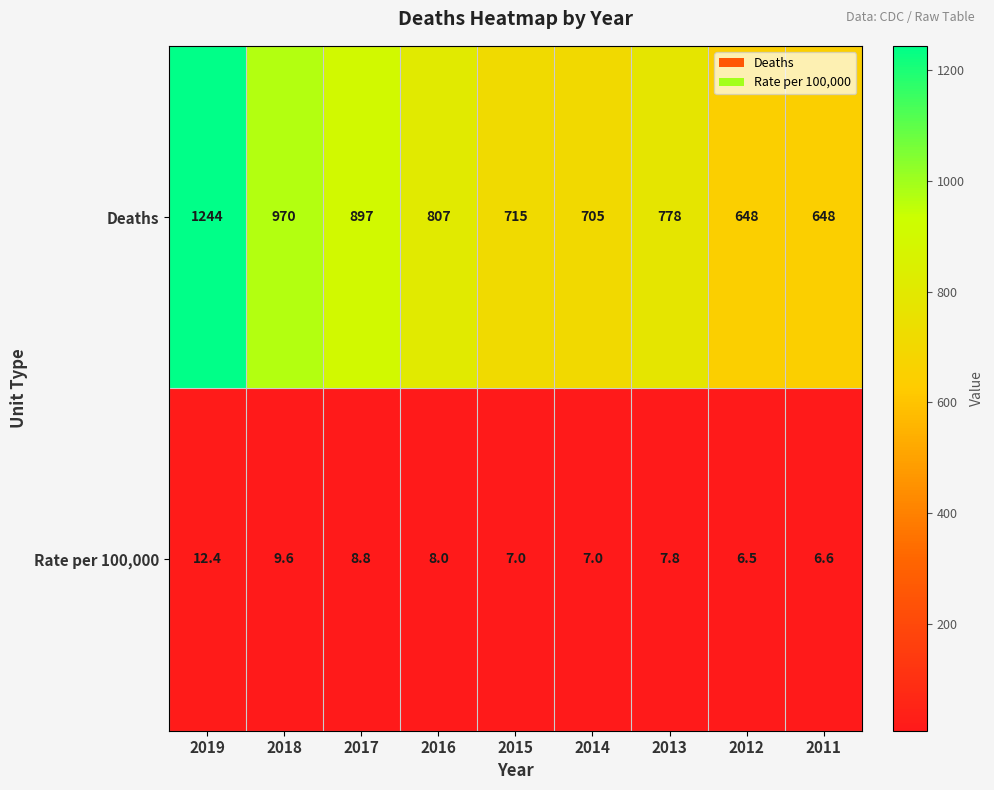

What is the average value of the Deaths series?

823.6